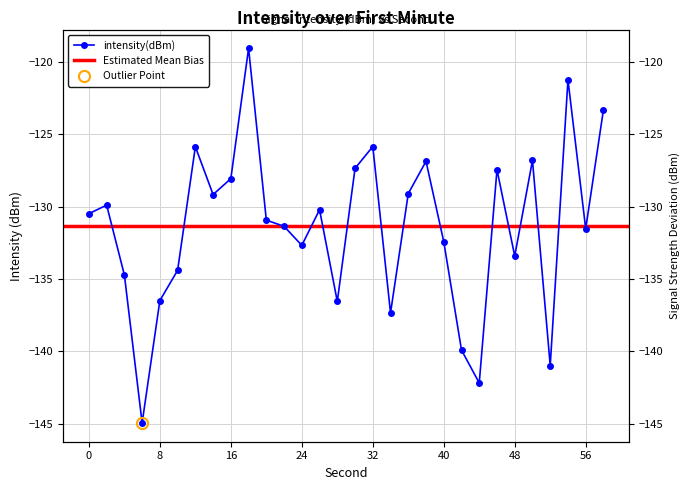

Does the chart have visible grid lines?

Yes